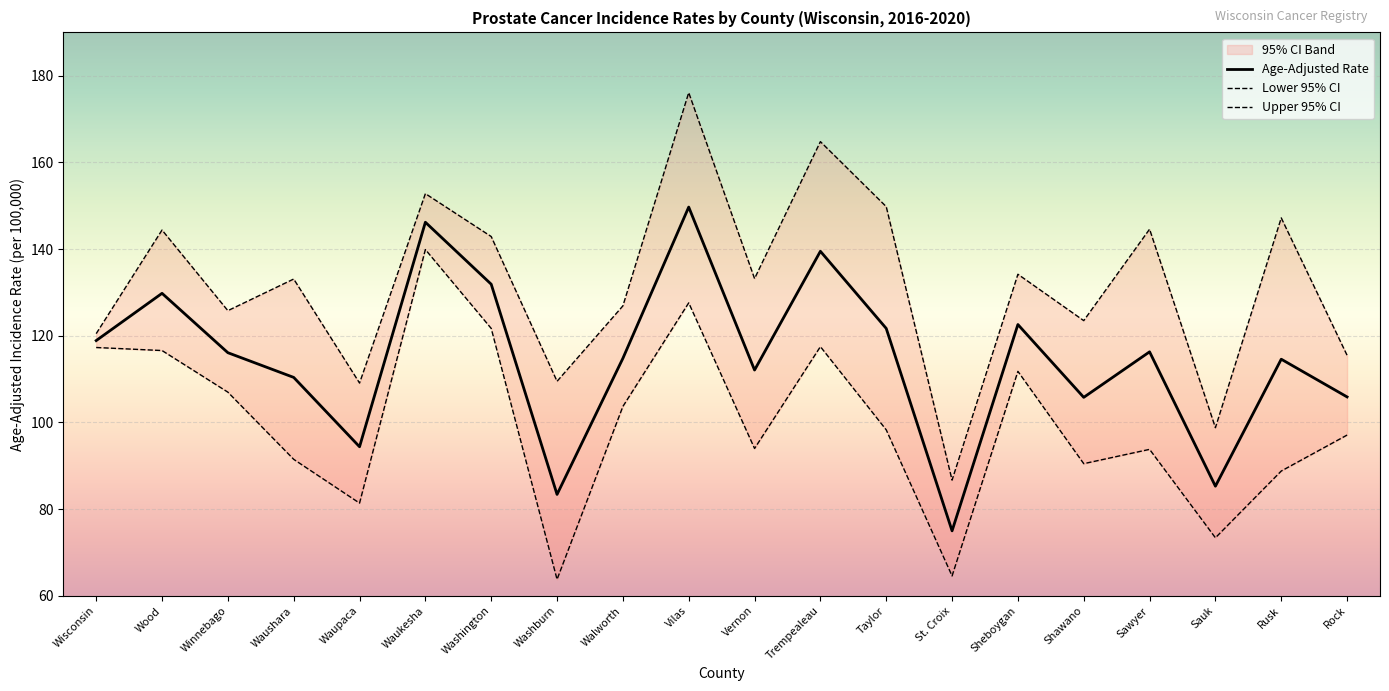

True or false: Lower 95% CI and Upper 95% CI cross at least once.

False